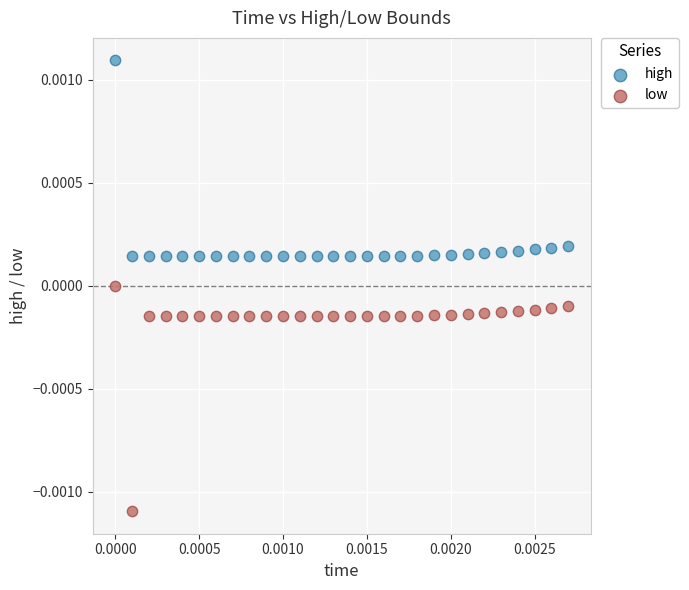

Which series has the largest Y range (max minus min)?

low